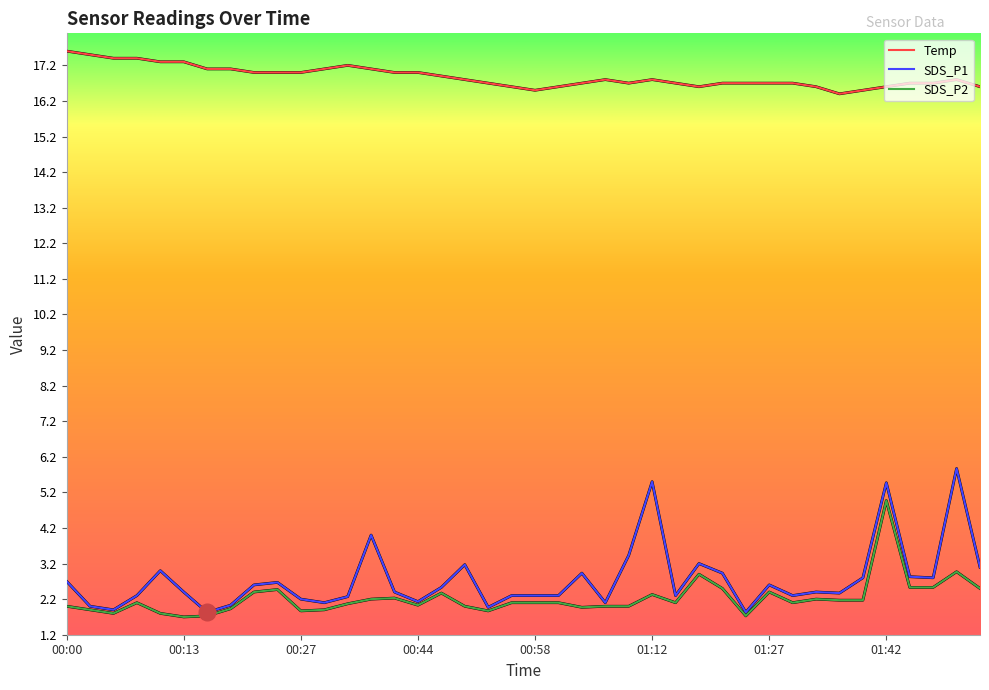

Which series has the largest range (max minus min)?

SDS_P1